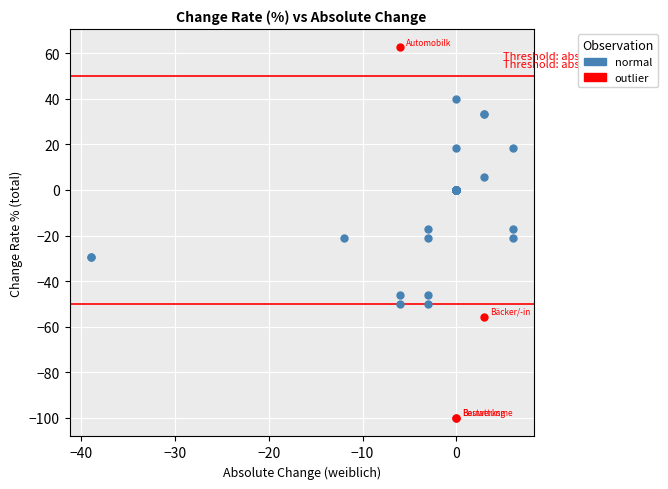

Which series reaches the minimum Y coordinate?

outlier